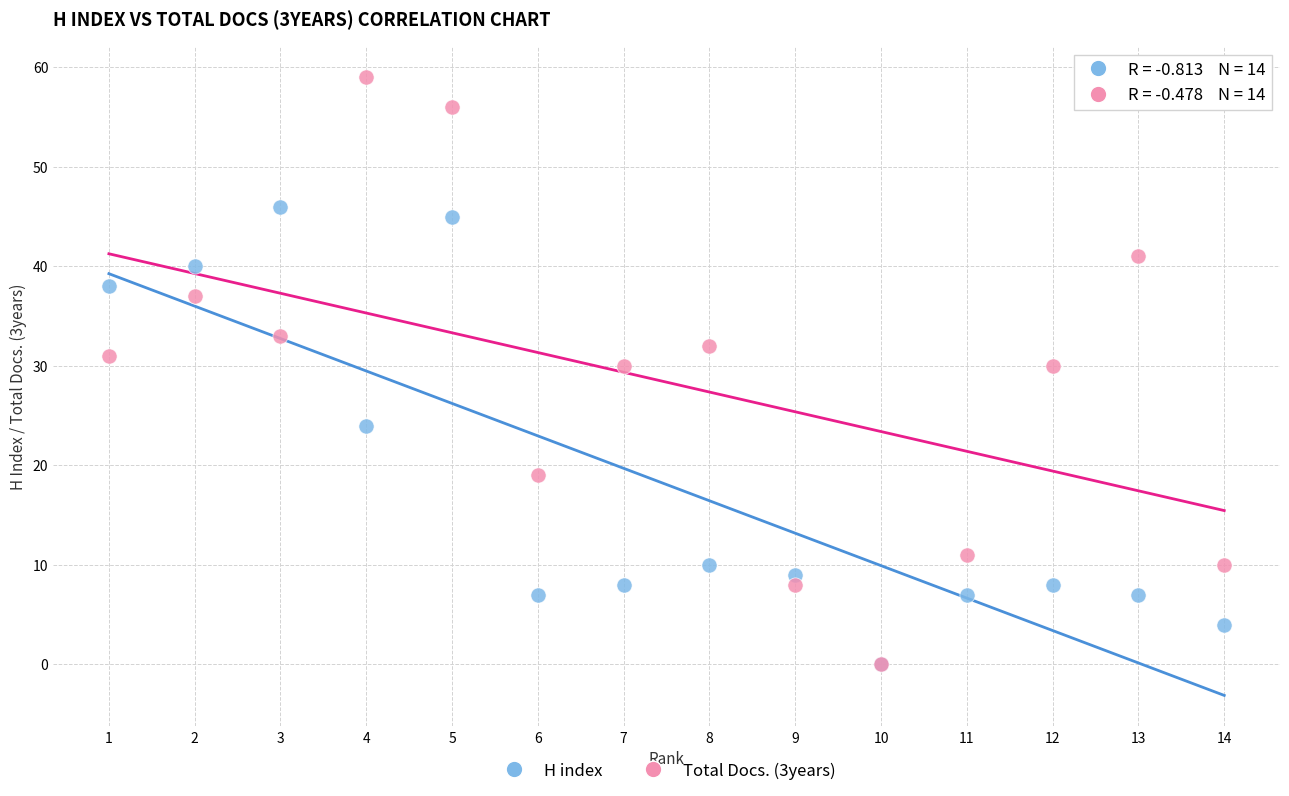

Which series reaches the maximum Y coordinate?

Total Docs. (3years)